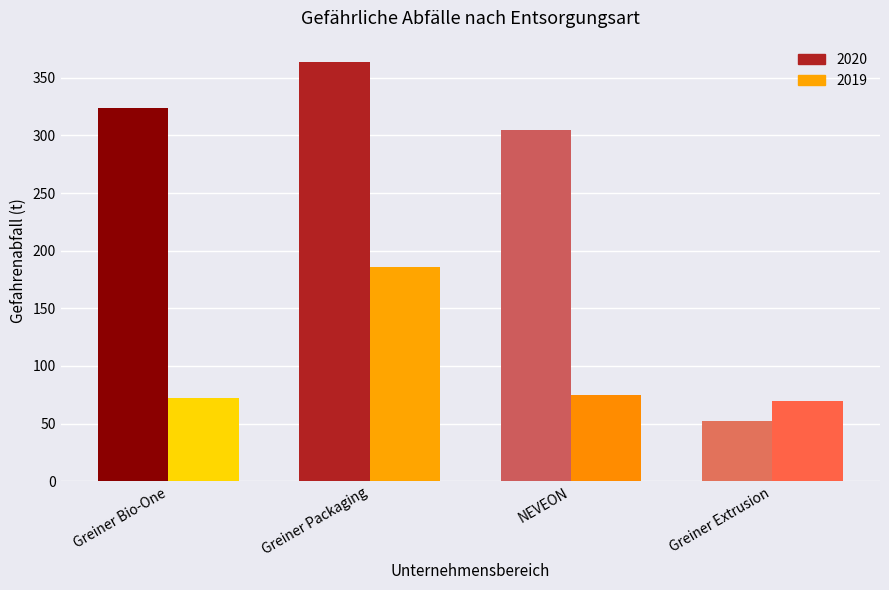

Which series has the largest total across all categories?

2020